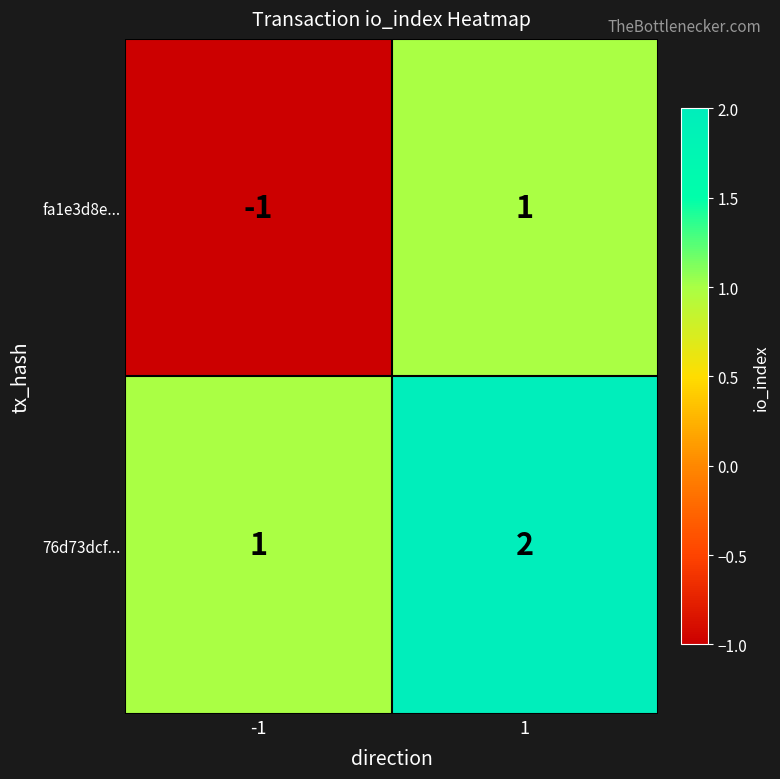

At 1, list the series in order from largest to smallest.

76d73dcf..., fa1e3d8e...